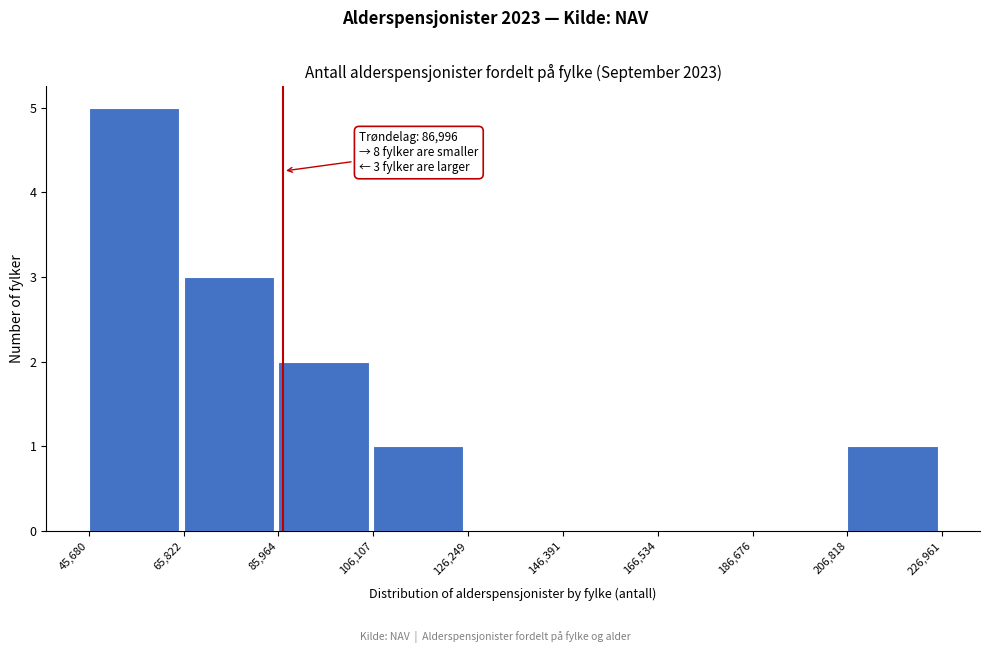

Over which range of the x-axis is the bar tallest?

45,680 to 65,822